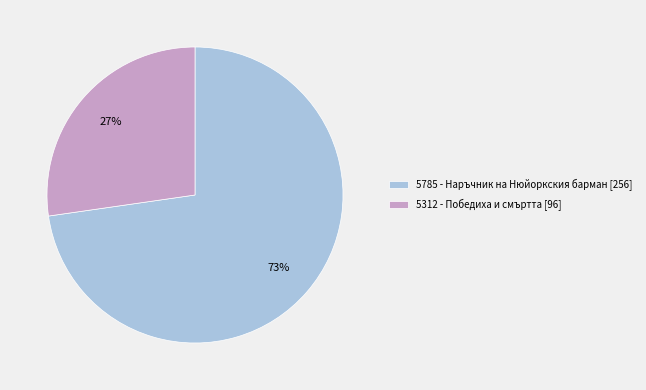

What is the ratio of the value at 5312 - Победиха и смъртта to the value at 5785 - Наръчник на Нюйоркския барман?

0.4